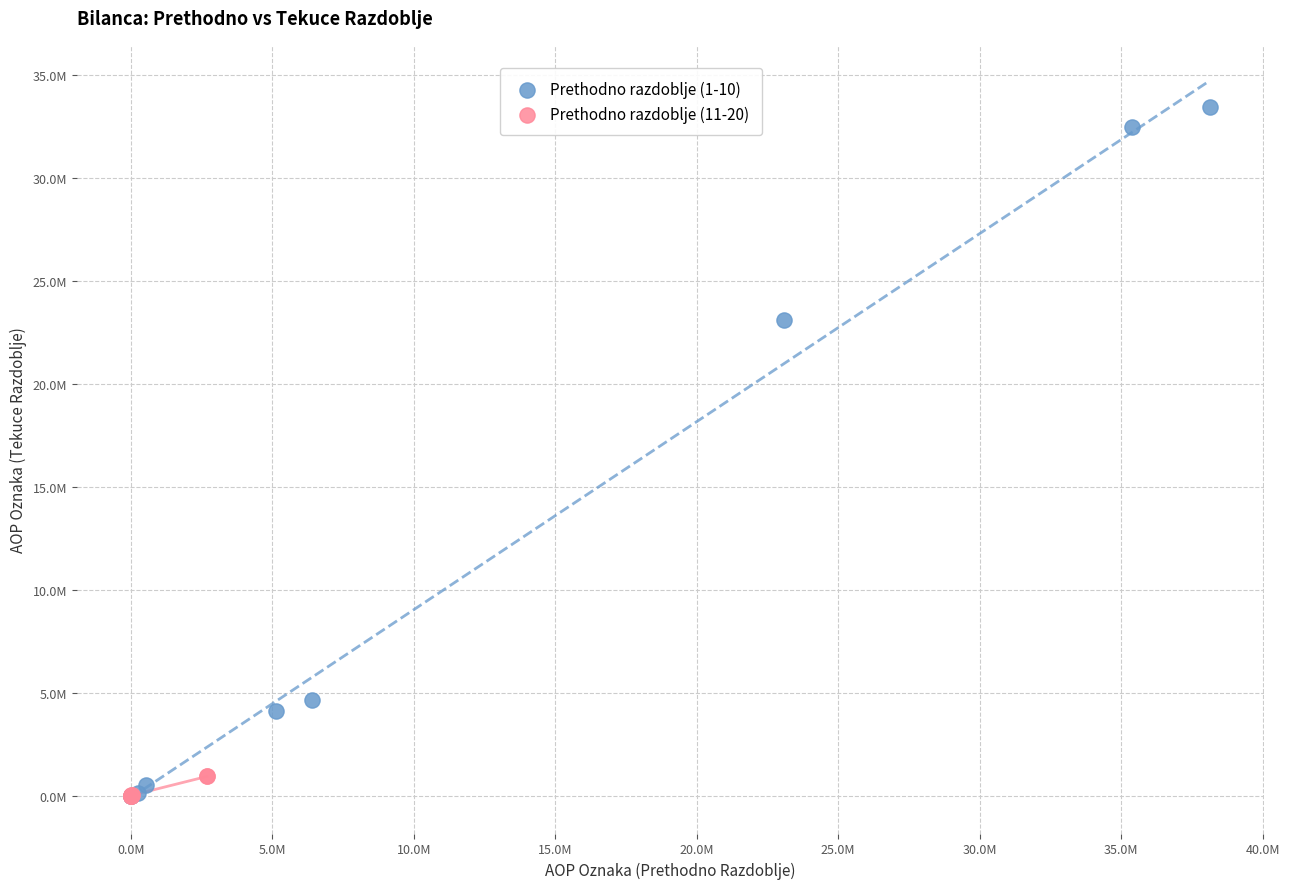

Which series has the widest spread of Y values?

Prethodno razdoblje (1-10)